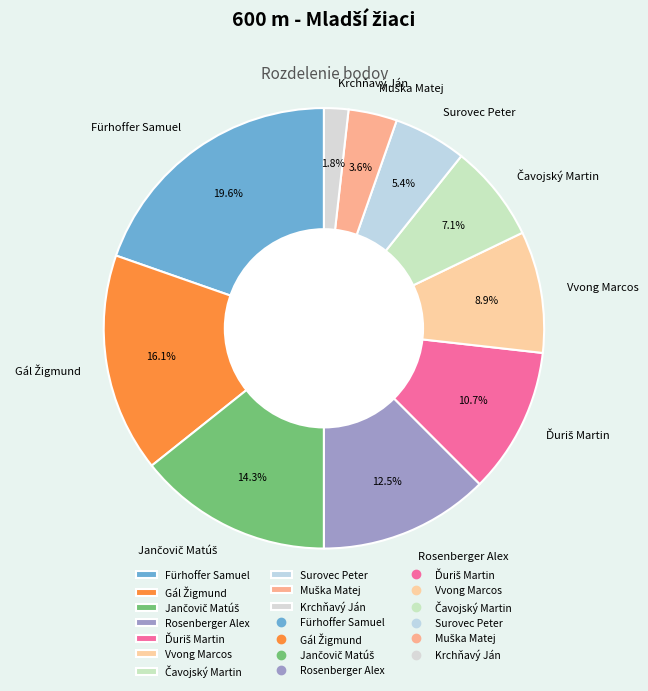

To the nearest percent, what is the combined percentage of Vvong Marcos and Rosenberger Alex?

21%